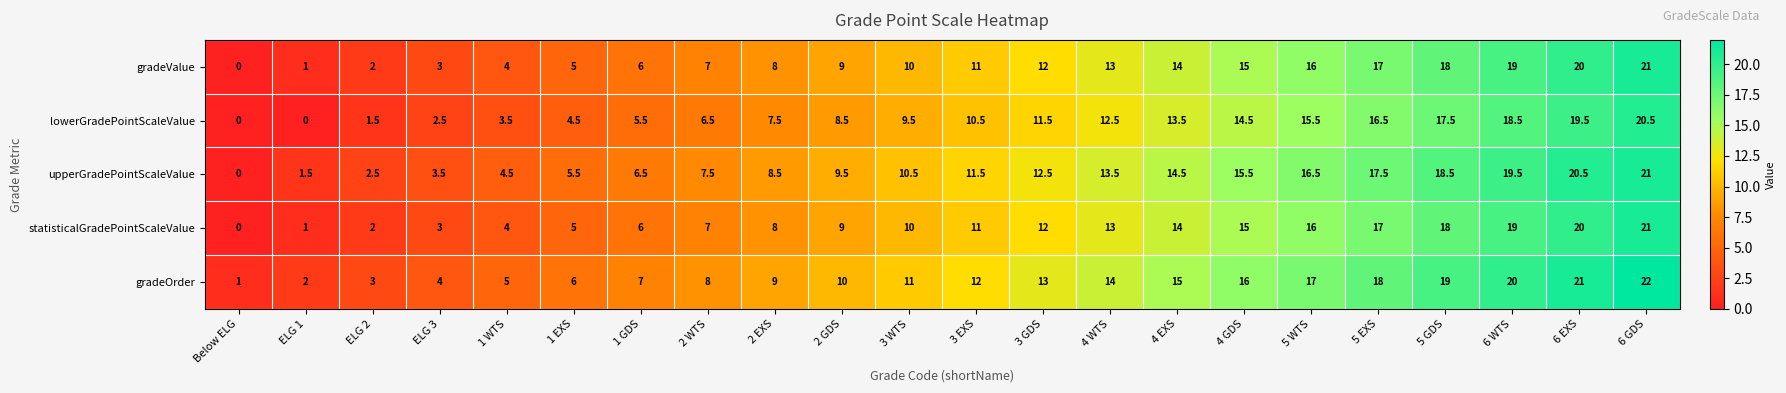

What is the spread (max minus min) of values at 6 GDS?

1.5